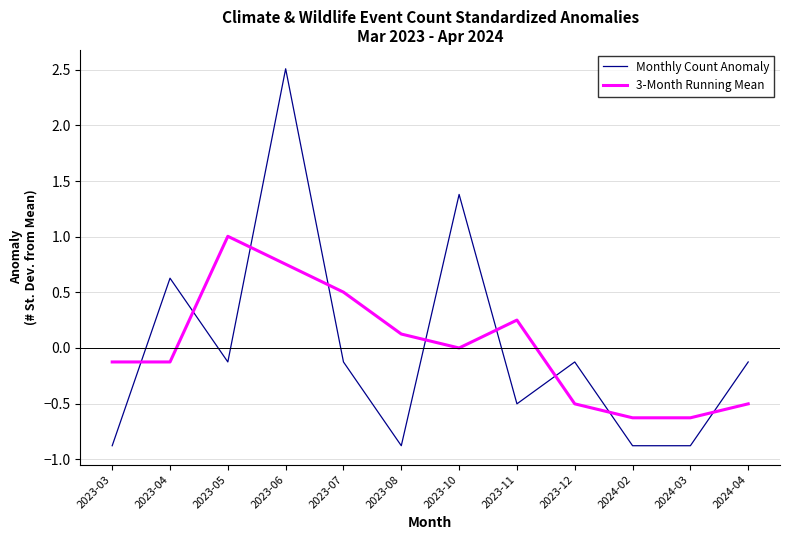

What are all the series names shown in the legend?

Monthly Count Anomaly, 3-Month Running Mean